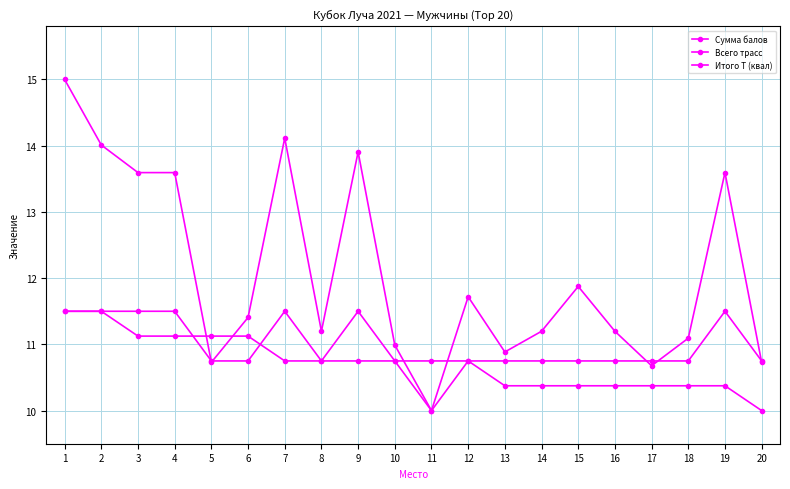

Reading left to right, transcribe all the data shown in this chart.

Сумма балов: 1=15.0	2=14.0	3=13.6	4=13.6	5=10.7	6=11.4	7=14.1	8=11.2	9=13.9	10=11.0	11=10.0	12=11.7	13=10.9	14=11.2	15=11.9	16=11.2	17=10.7	18=11.1	19=13.6	20=10.7
Всего трасс: 1=11.5	2=11.5	3=11.5	4=11.5	5=10.8	6=10.8	7=11.5	8=10.8	9=11.5	10=10.8	11=10.0	12=10.8	13=10.8	14=10.8	15=10.8	16=10.8	17=10.8	18=10.8	19=11.5	20=10.8
Итого Т (квал): 1=11.5	2=11.5	3=11.1	4=11.1	5=11.1	6=11.1	7=10.8	8=10.8	9=10.8	10=10.8	11=10.8	12=10.8	13=10.4	14=10.4	15=10.4	16=10.4	17=10.4	18=10.4	19=10.4	20=10.0